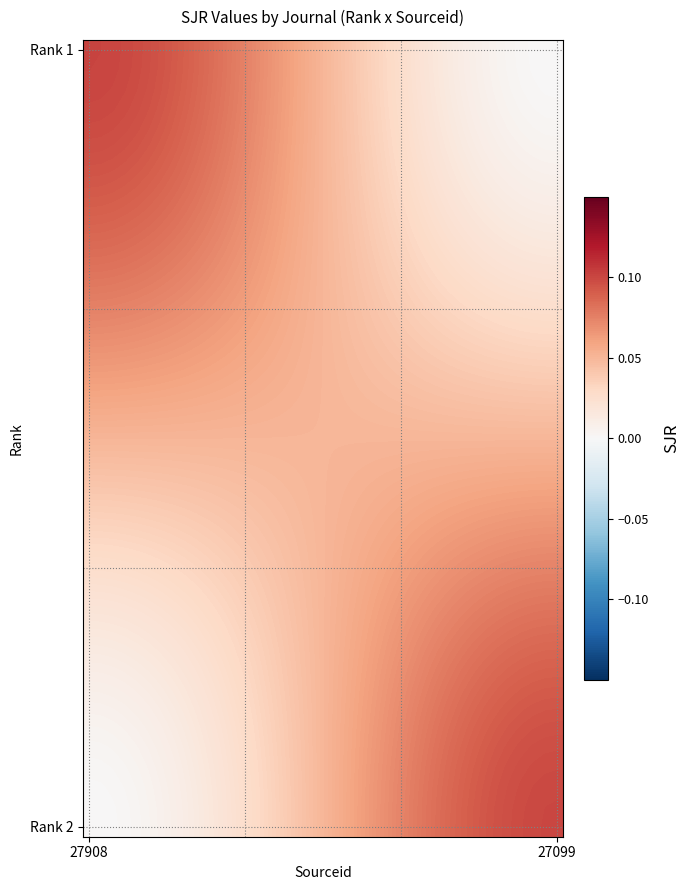

At how many categories does at least one series exceed 0?

40